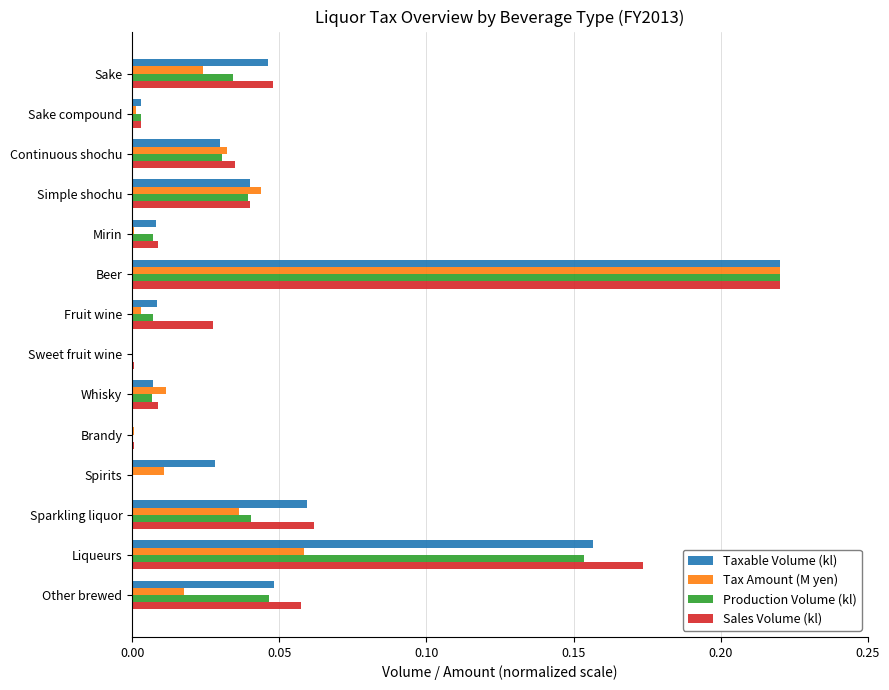

At which category is the sum across all series the highest?

Beer